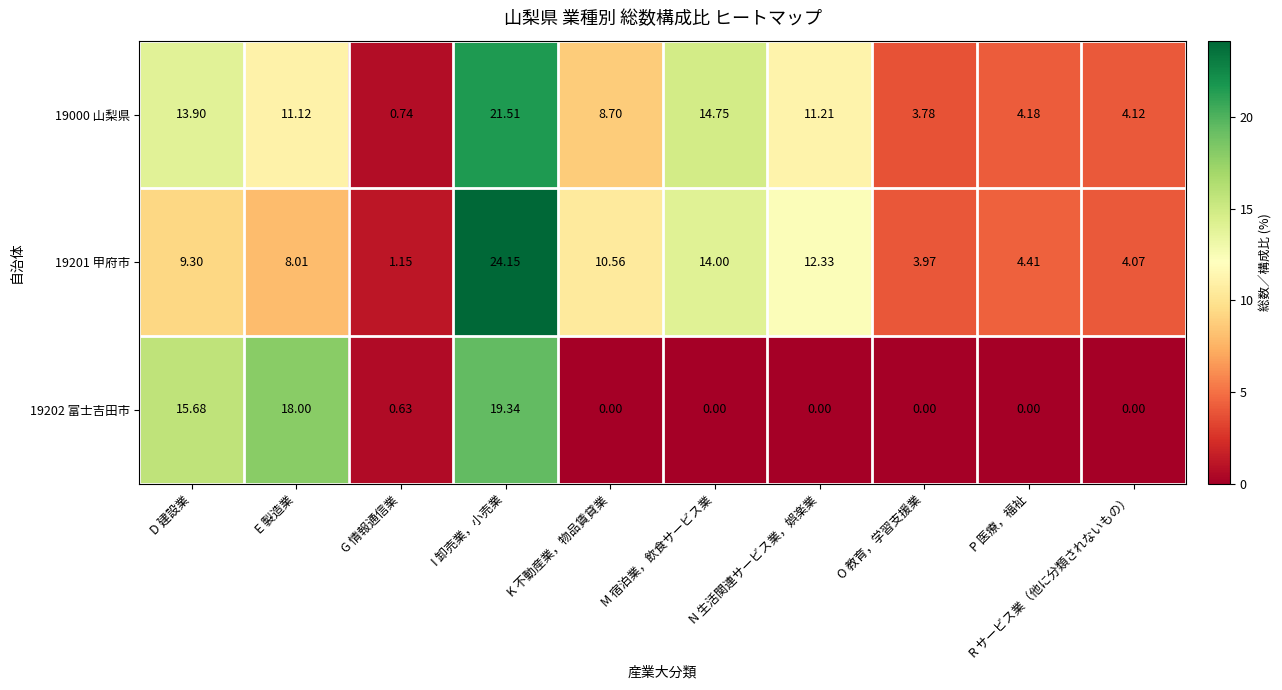

How many values in the 19000 山梨県 series exceed 11?

5